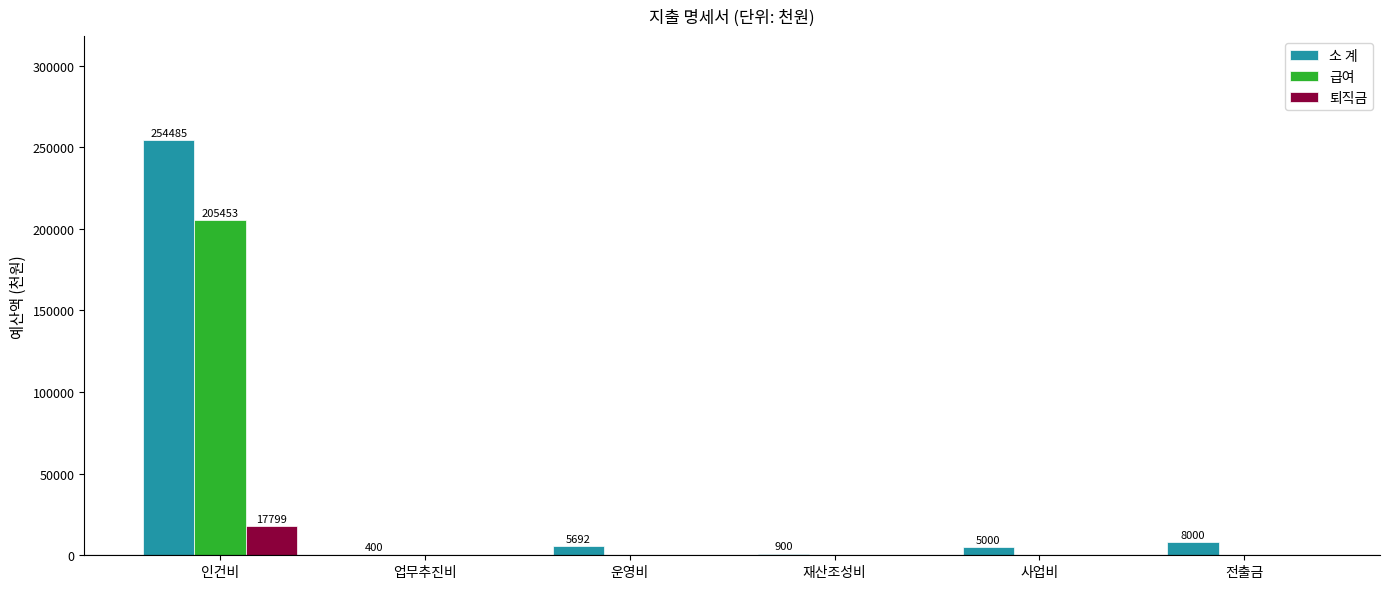

Are the bars horizontal?

No